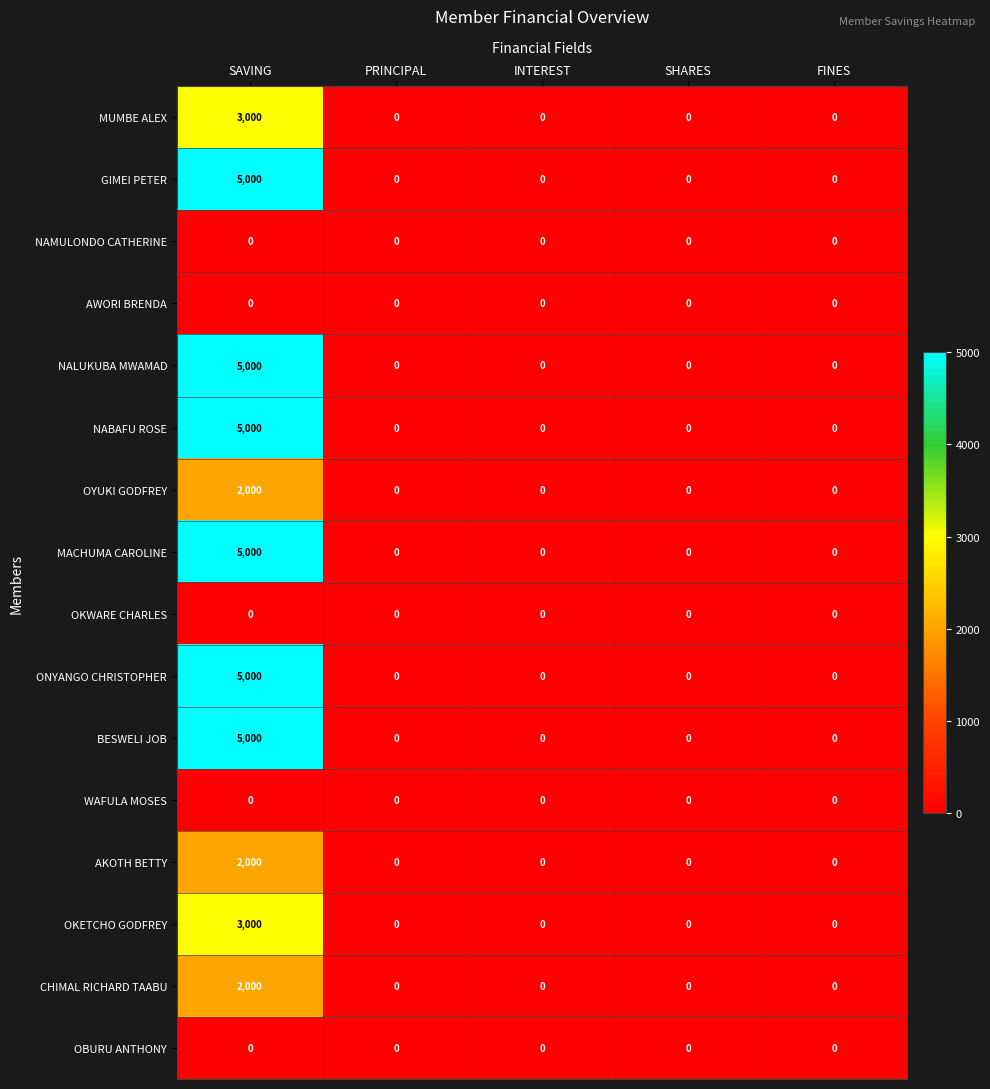

Is it true that AWORI BRENDA equals 0 at SHARES?

True